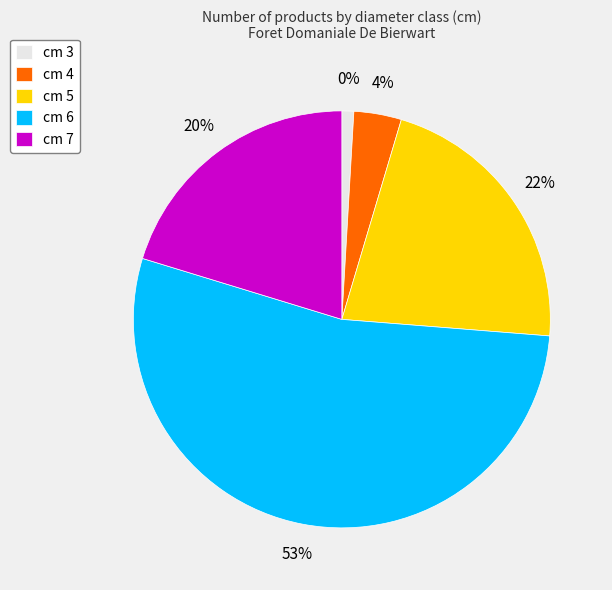

What portion of the pie excludes cm 6?

46.5%